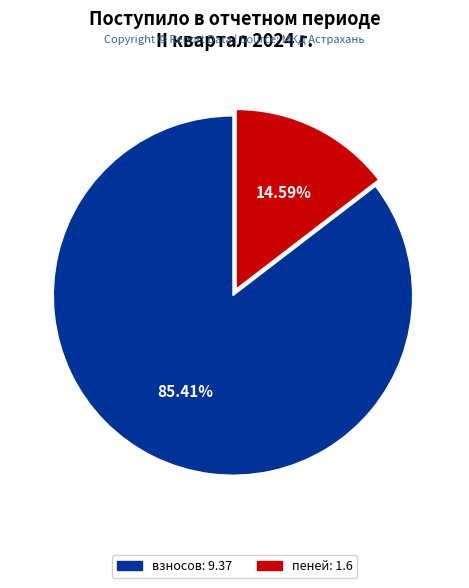

To the nearest percent, what is the average slice percentage?

50%